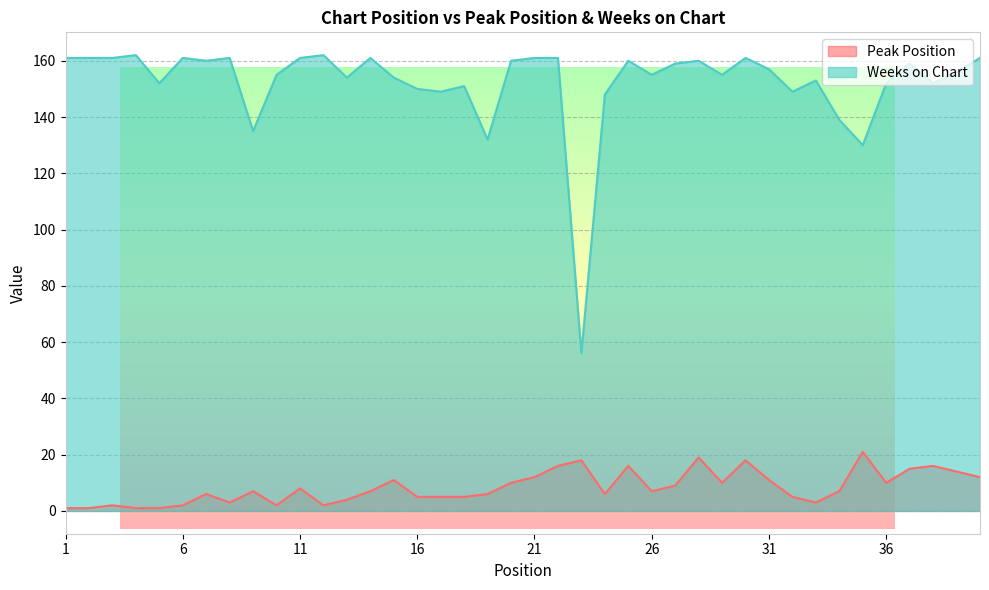

How many data points in Weeks on Chart are above 157?

19